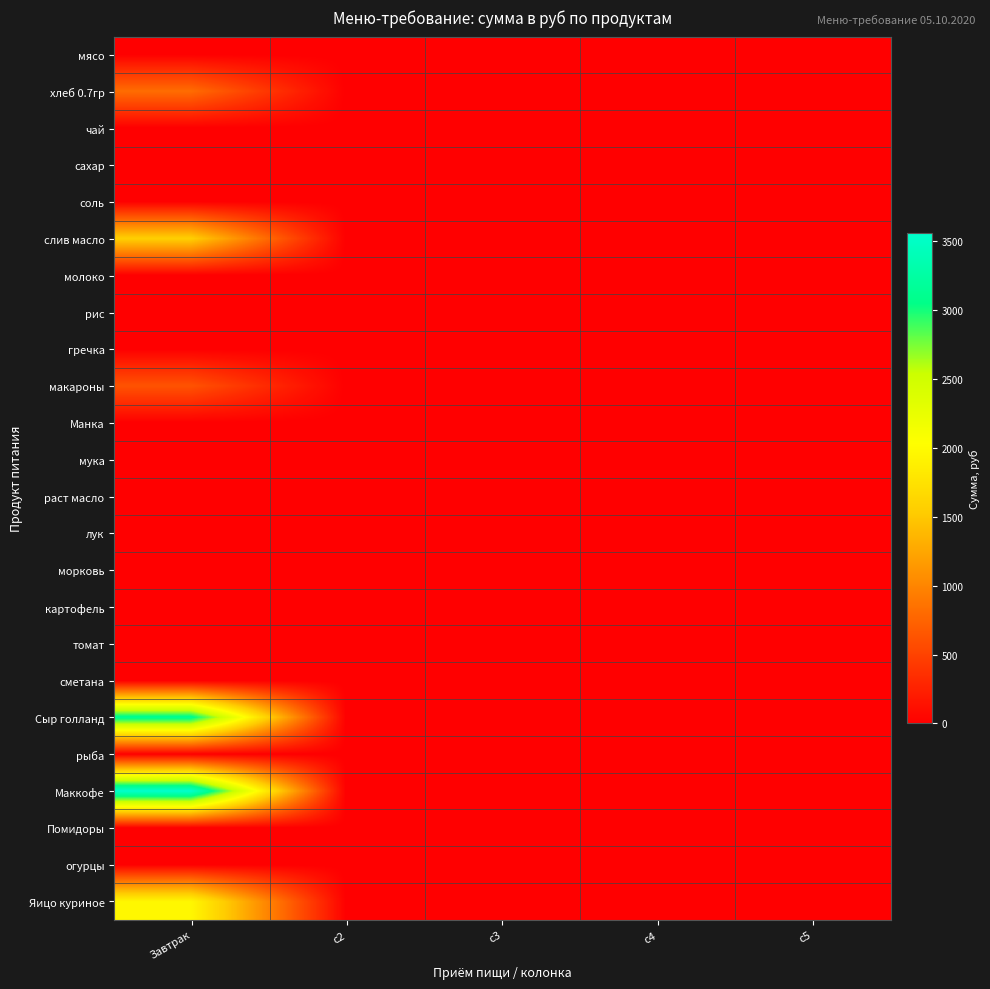

Reading left to right, what are all the values shown in this chart?

мясо: Завтрак=0.0	c2=0.0	c3=0.0	c4=0.0	c5=0.0
хлеб 0.7гр: Завтрак=813.7	c2=0.0	c3=0.0	c4=0.0	c5=0.0
чай: Завтрак=0.0	c2=0.0	c3=0.0	c4=0.0	c5=0.0
сахар: Завтрак=0.0	c2=0.0	c3=0.0	c4=0.0	c5=0.0
соль: Завтрак=8.5	c2=0.0	c3=0.0	c4=0.0	c5=0.0
слив масло: Завтрак=1562.4	c2=0.0	c3=0.0	c4=0.0	c5=0.0
молоко: Завтрак=0.0	c2=0.0	c3=0.0	c4=0.0	c5=0.0
рис: Завтрак=0.0	c2=0.0	c3=0.0	c4=0.0	c5=0.0
гречка: Завтрак=0.0	c2=0.0	c3=0.0	c4=0.0	c5=0.0
макароны: Завтрак=623.0	c2=0.0	c3=0.0	c4=0.0	c5=0.0
Манка: Завтрак=0.0	c2=0.0	c3=0.0	c4=0.0	c5=0.0
мука: Завтрак=0.0	c2=0.0	c3=0.0	c4=0.0	c5=0.0
раст масло: Завтрак=0.0	c2=0.0	c3=0.0	c4=0.0	c5=0.0
лук: Завтрак=0.0	c2=0.0	c3=0.0	c4=0.0	c5=0.0
морковь: Завтрак=0.0	c2=0.0	c3=0.0	c4=0.0	c5=0.0
картофель: Завтрак=0.0	c2=0.0	c3=0.0	c4=0.0	c5=0.0
томат: Завтрак=0.0	c2=0.0	c3=0.0	c4=0.0	c5=0.0
сметана: Завтрак=0.0	c2=0.0	c3=0.0	c4=0.0	c5=0.0
Сыр голланд: Завтрак=3132.8	c2=0.0	c3=0.0	c4=0.0	c5=0.0
рыба: Завтрак=0.0	c2=0.0	c3=0.0	c4=0.0	c5=0.0
Маккофе: Завтрак=3560.0	c2=0.0	c3=0.0	c4=0.0	c5=0.0
Помидоры: Завтрак=0.0	c2=0.0	c3=0.0	c4=0.0	c5=0.0
огурцы: Завтрак=0.0	c2=0.0	c3=0.0	c4=0.0	c5=0.0
Яицо куриное: Завтрак=1958.0	c2=0.0	c3=0.0	c4=0.0	c5=0.0